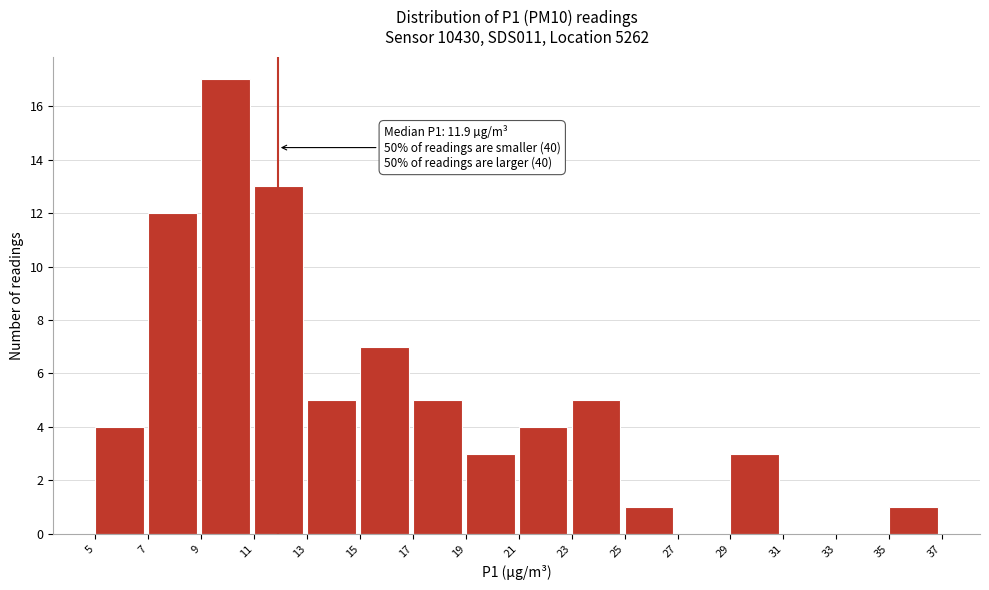

Over which range of the x-axis is the bar tallest?

9 to 11